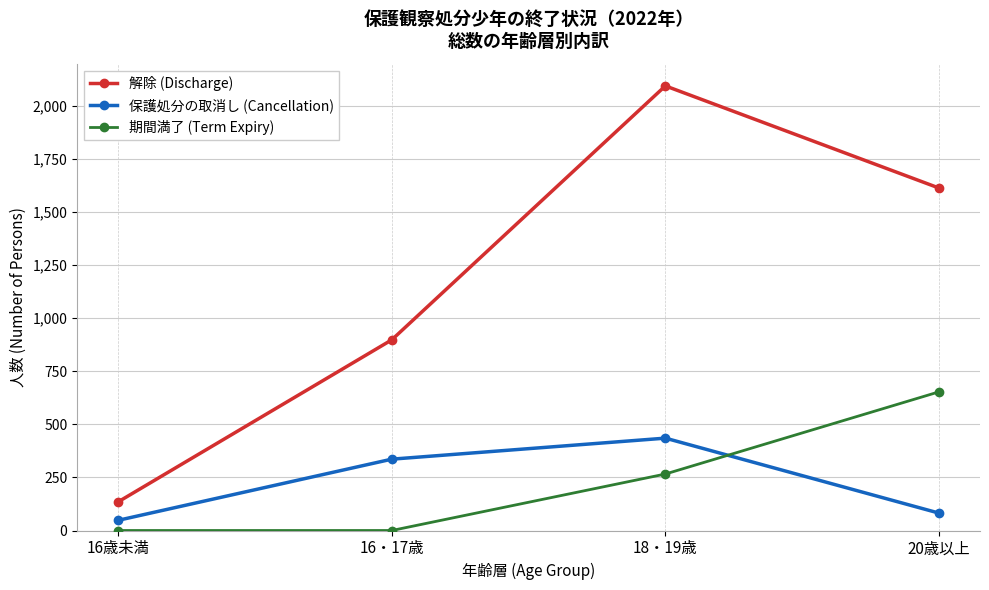

Does the chart have visible grid lines?

Yes